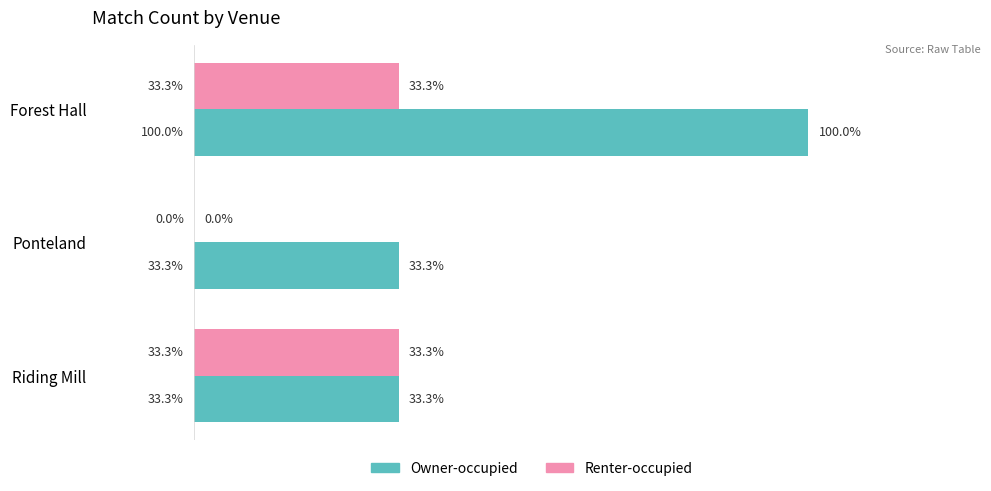

Rank the series by their average value, from lowest to highest.

Renter-occupied, Owner-occupied